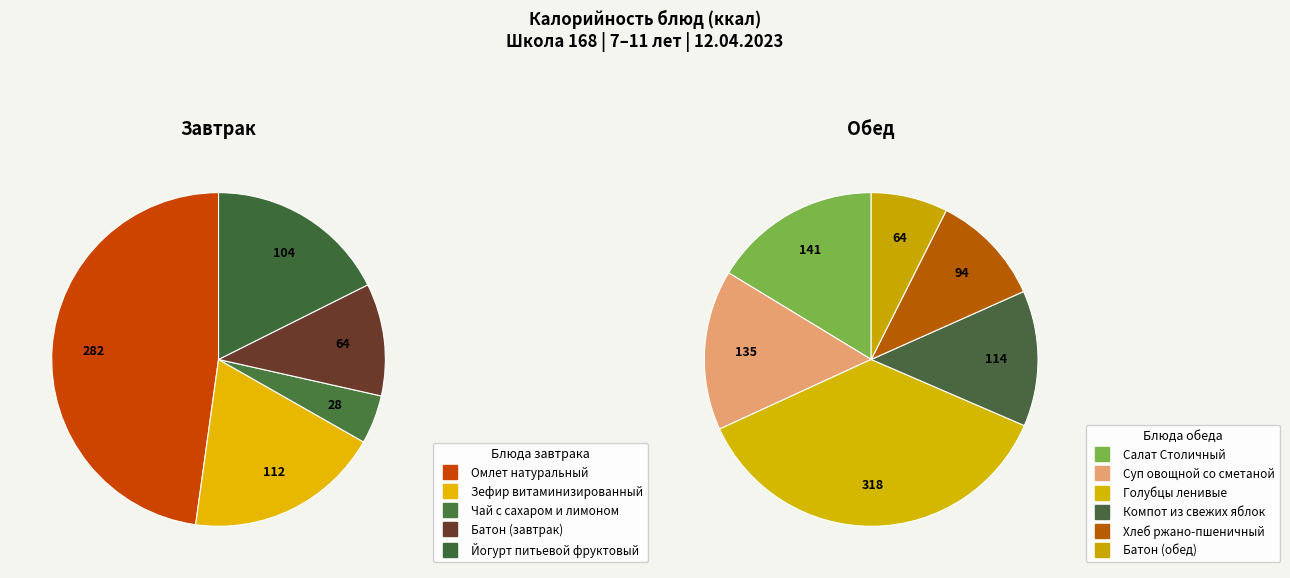

To the nearest percent, what is the difference between the largest and smallest slice percentages?

20%